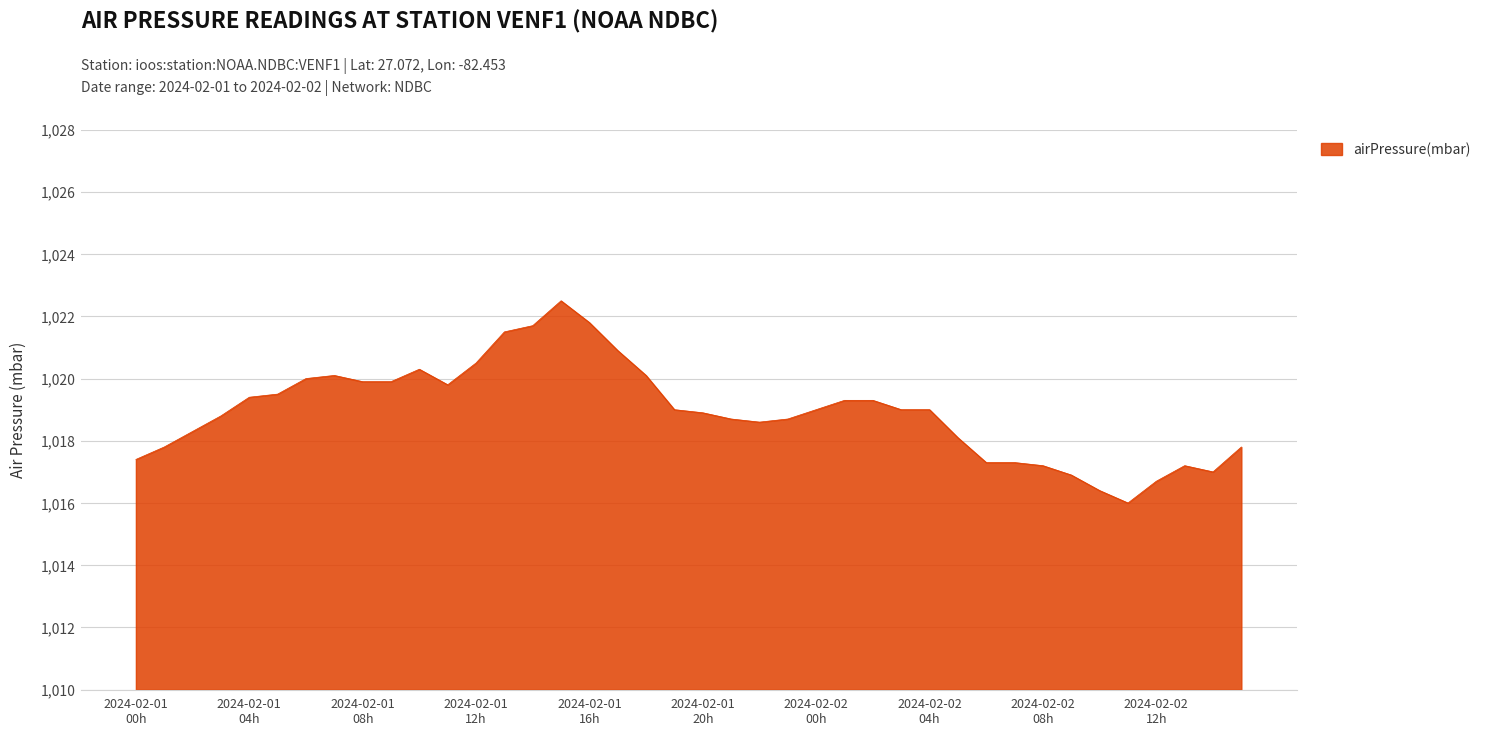

What is the difference between the maximum and minimum values?

6.5